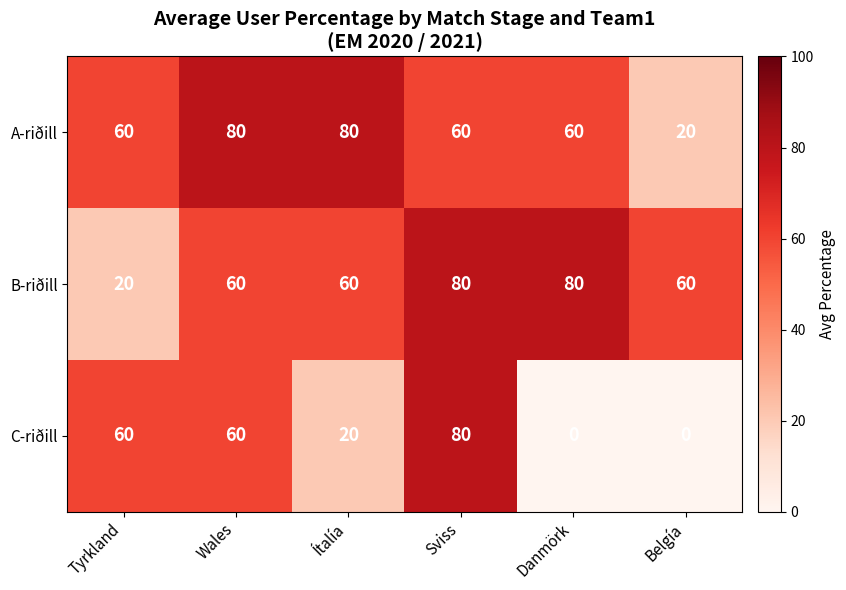

What is the maximum value for B-riðill?

80